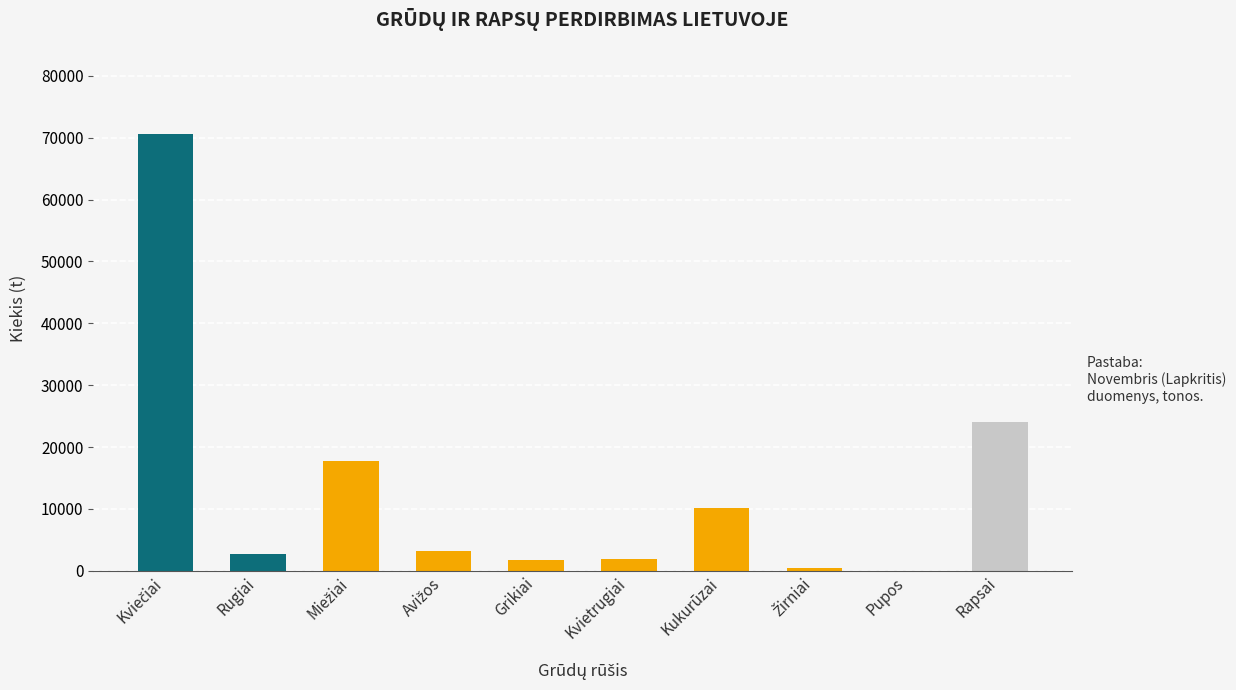

What is the ratio of the value at Grikiai to the value at Rugiai?

0.6